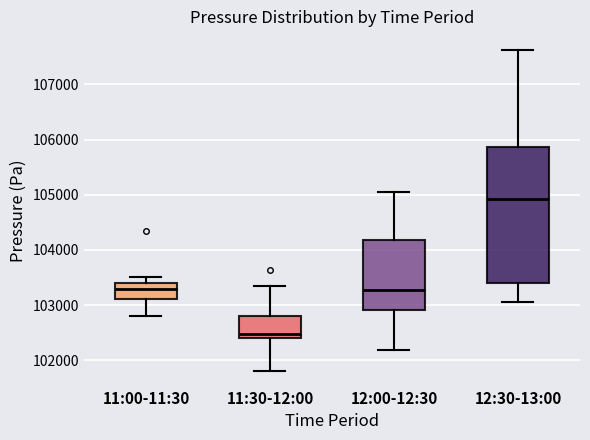

Which box's median line is the lowest?

11:30-12:00